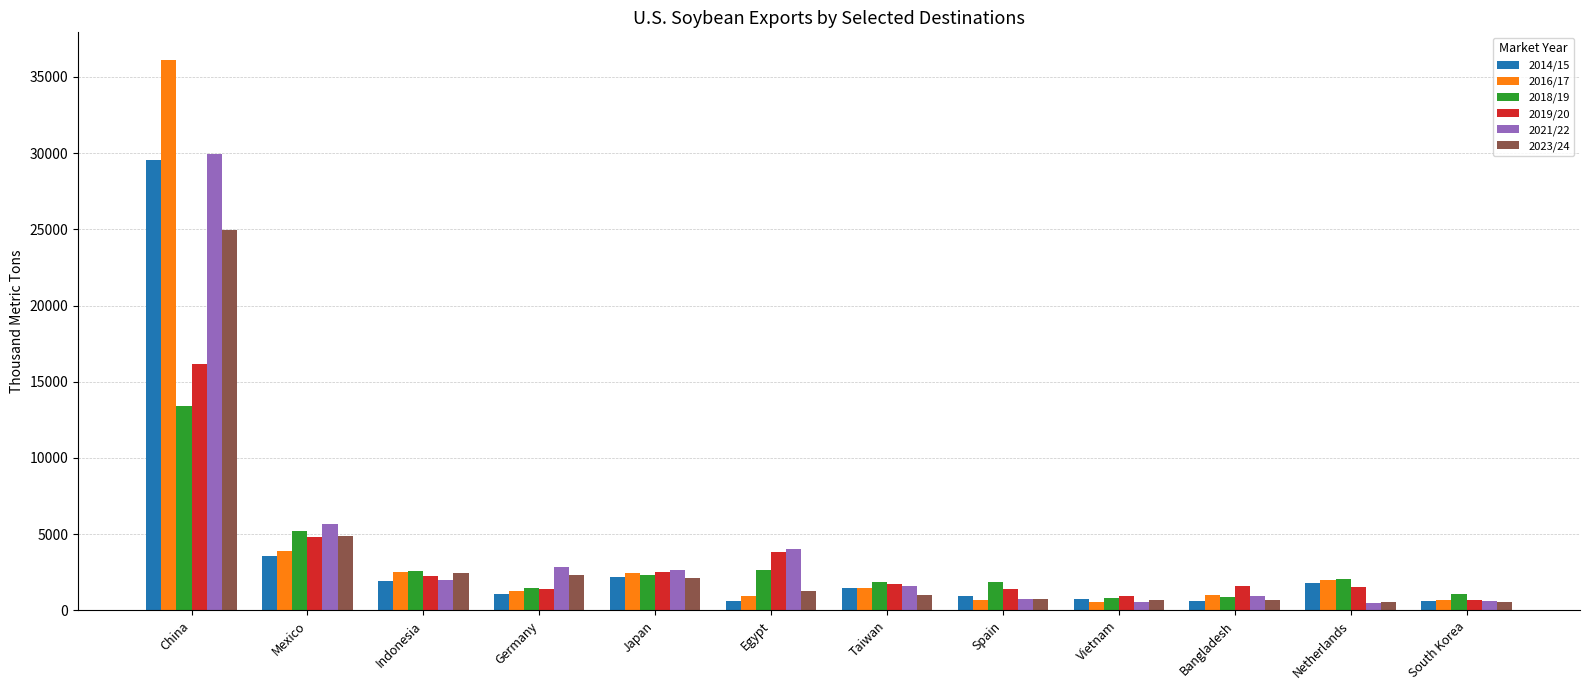

What is the sum of the 2014/15 values at Mexico and Netherlands?

5399.4